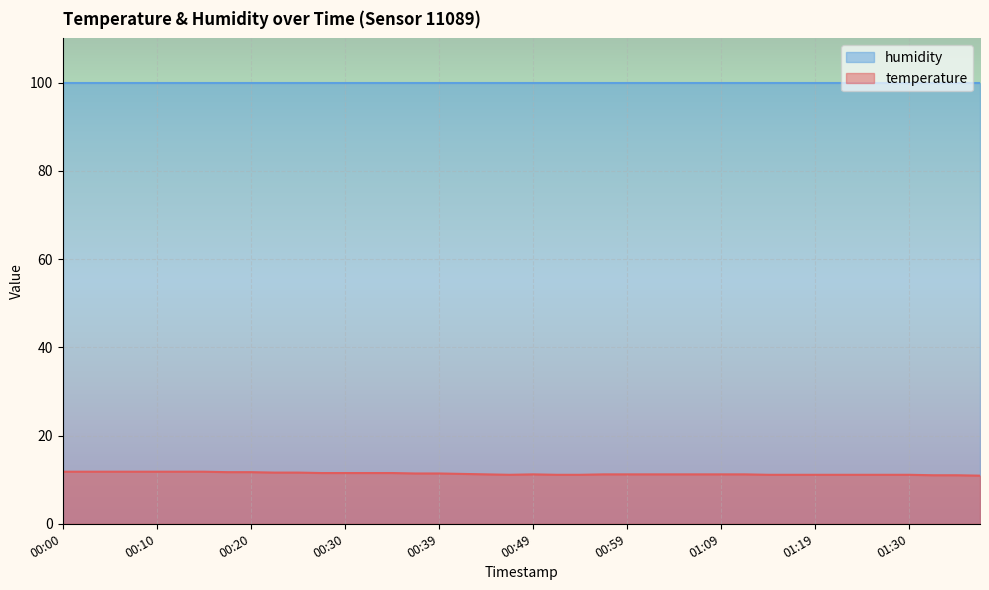

Reading left to right, what are all the values shown in this chart?

11.8	11.8	11.8	11.8	11.8	11.8	11.8	11.7	11.7	11.6	11.6	11.5	11.5	11.5	11.5	11.4	11.4	11.3	11.2	11.1	11.2	11.1	11.1	11.2	11.2	11.2	11.2	11.2	11.2	11.2	11.1	11.1	11.1	11.1	11.1	11.1	11.1	11.0	11.0	10.9